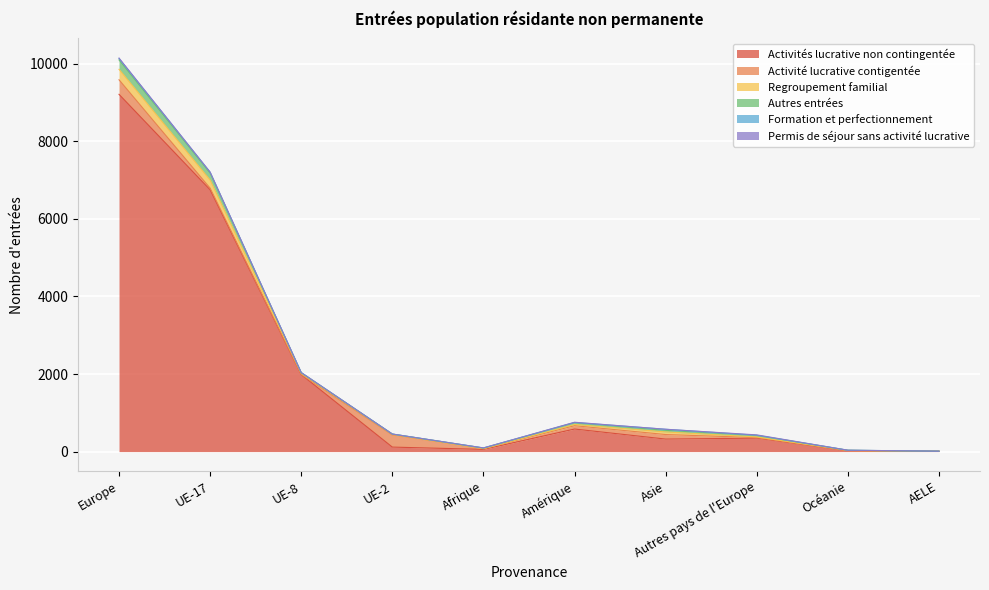

What is the difference between the maximum and minimum values in the Autres entrées series?

242